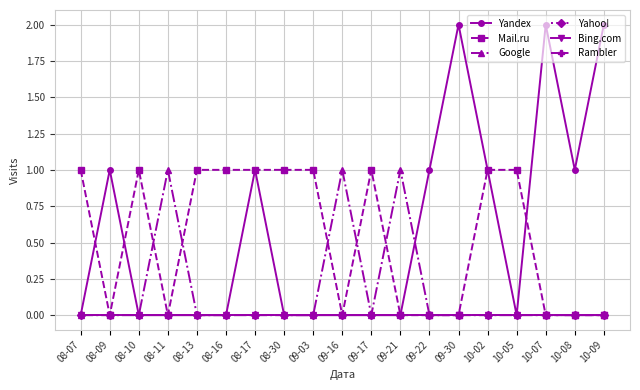

How many lines are shown in the chart?

6